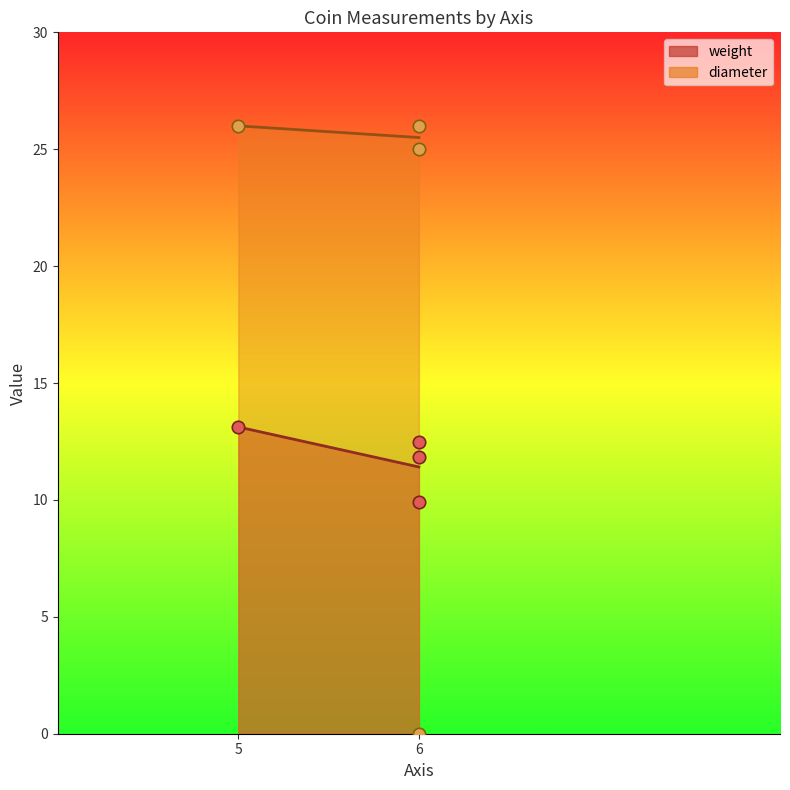

At which category is the sum across all series the highest?

5